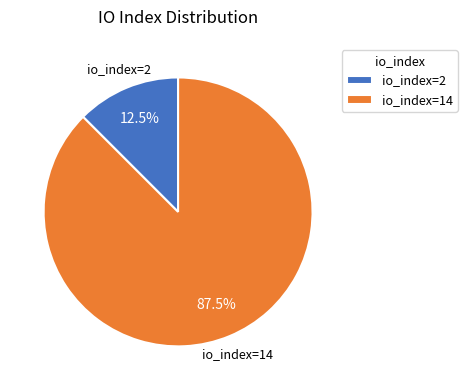

The io_index=2 slice represents 26% of the pie. True or false?

False